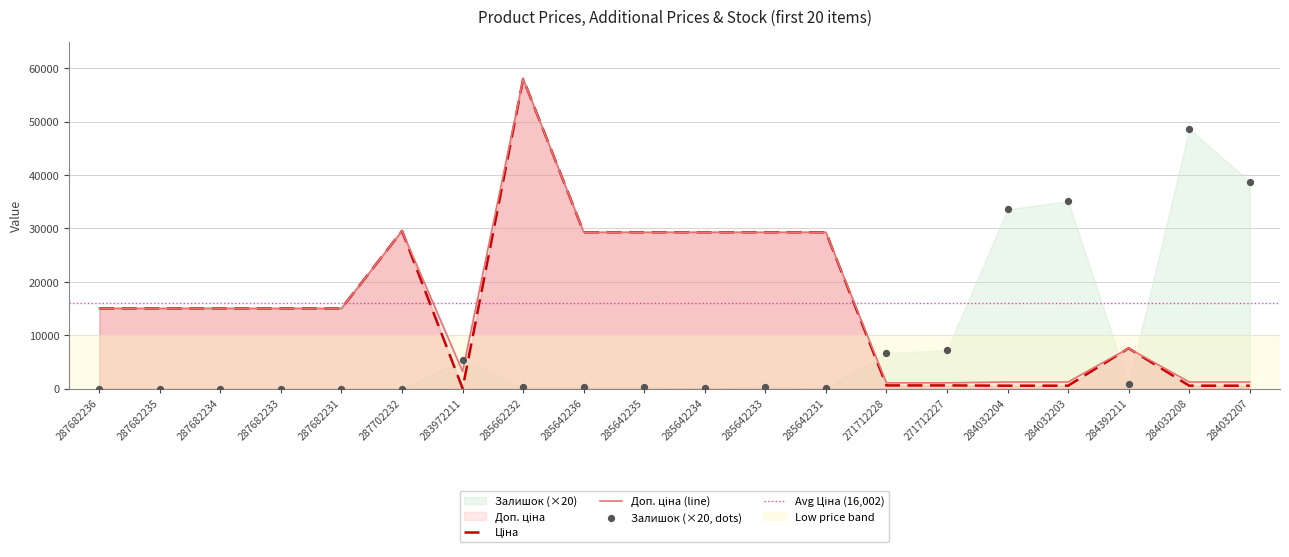

At how many categories does at least one series exceed 25177?

11